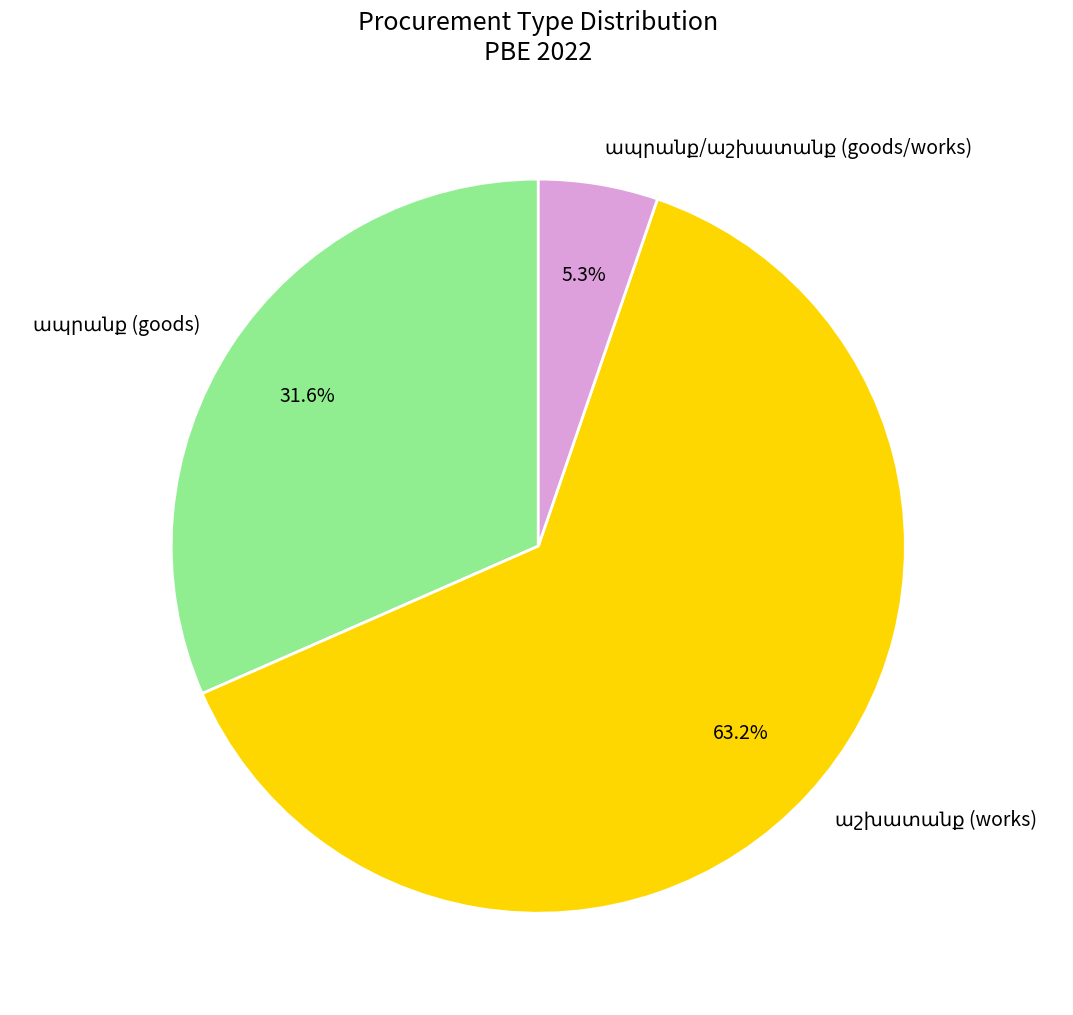

Is there any slice that represents more than half of the pie?

Yes